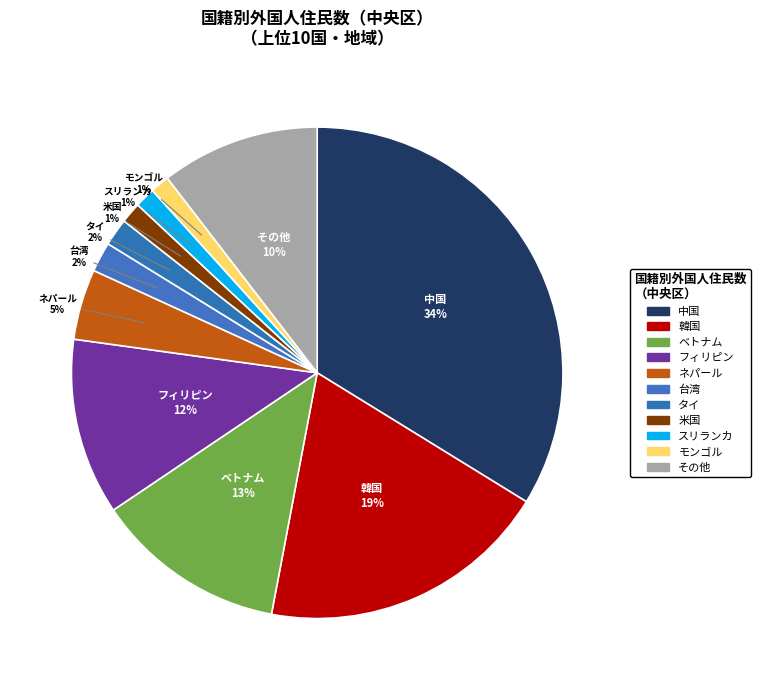

To the nearest percent, what percentage of the pie is フィリピン?

12%